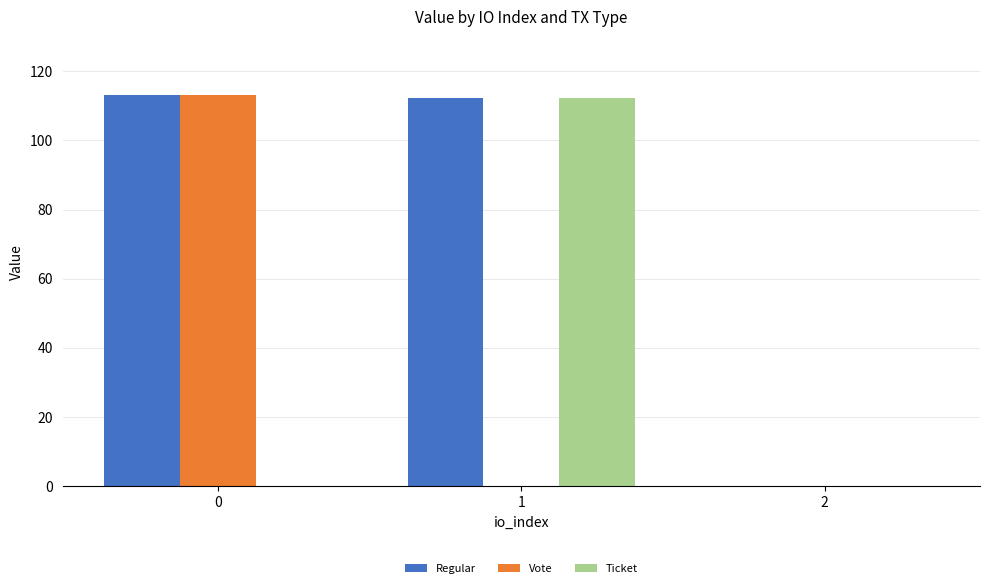

What are all the series names shown in the legend?

Regular, Vote, Ticket